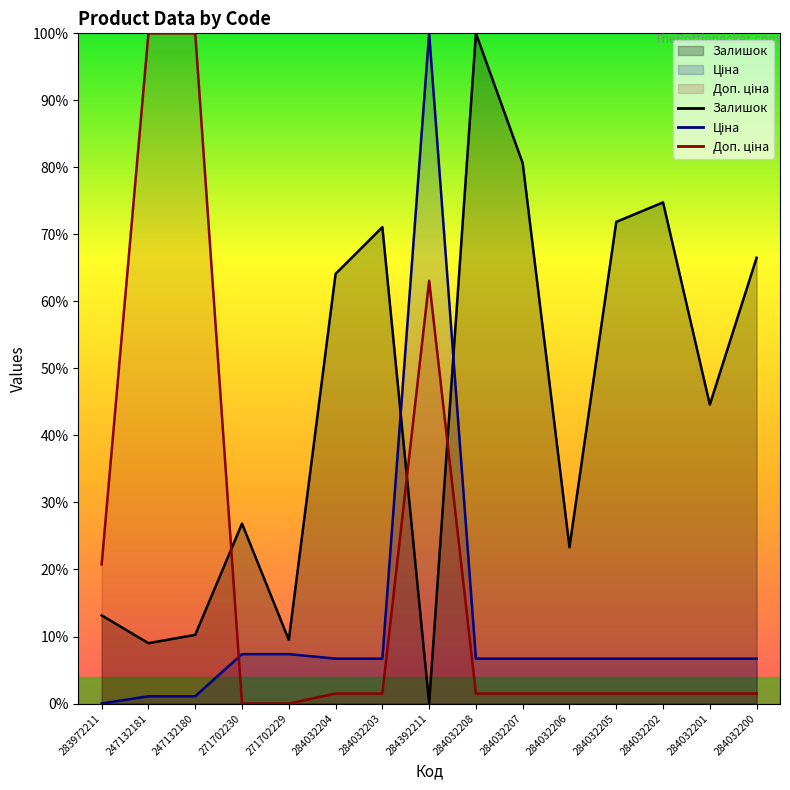

At which label is Залишок closest to 50?

284032201